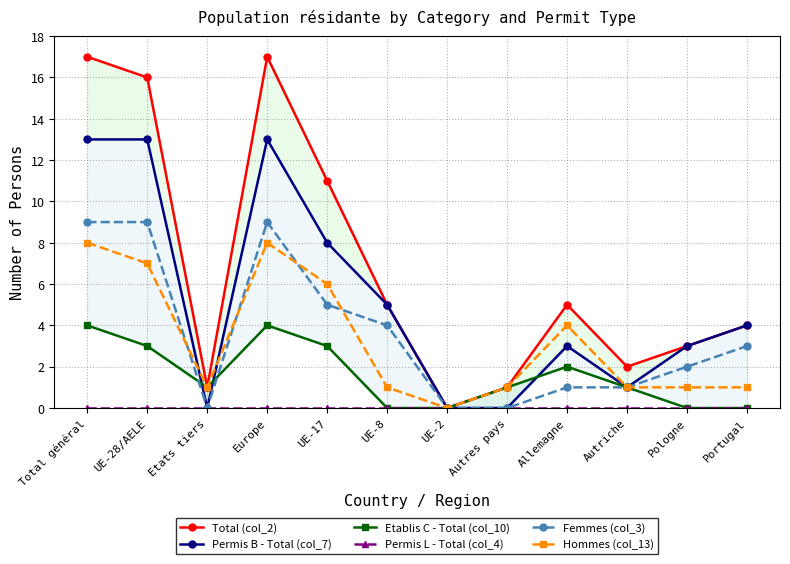

Between UE-28/AELE and Pologne, which series saw the biggest shift?

Total (col_2)